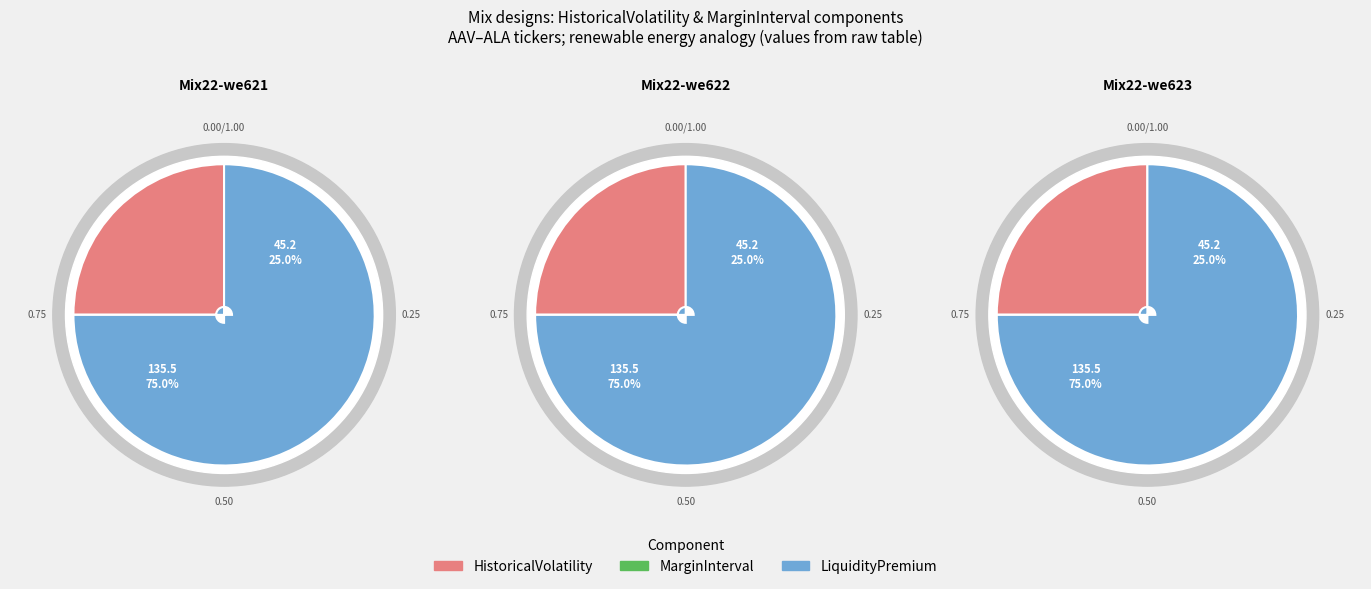

Count the number of slices in the pie.

3